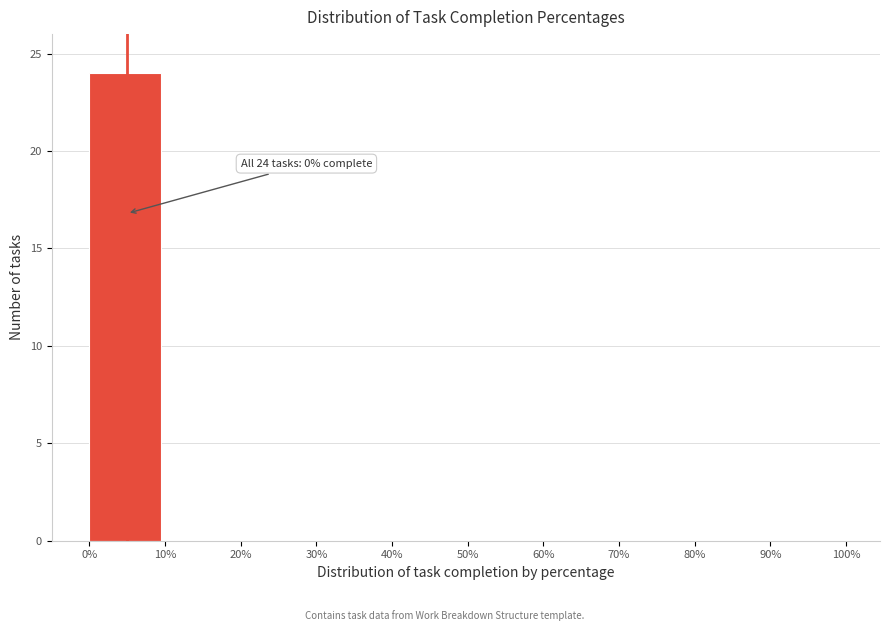

Which range on the x-axis has the tallest bar?

0% to 10%